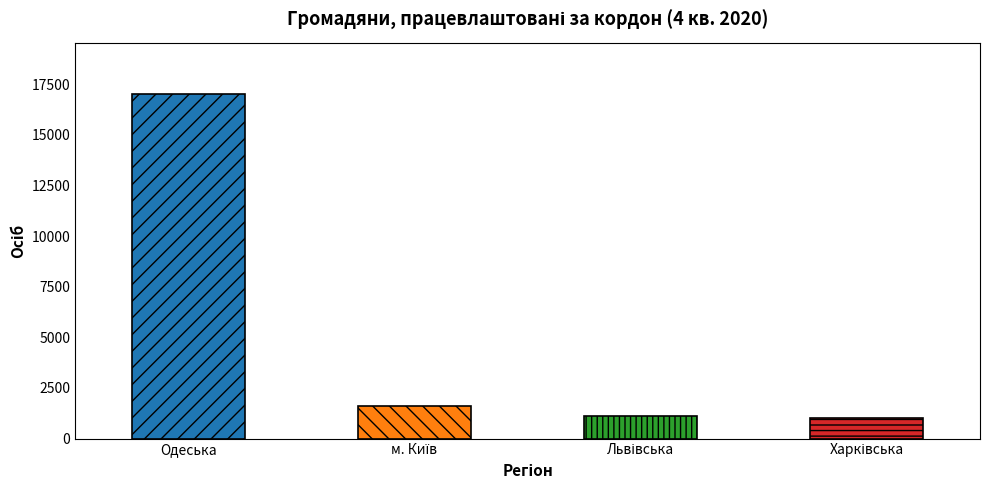

What is the difference between the second highest and second lowest values in the раніше не працювали series?

447